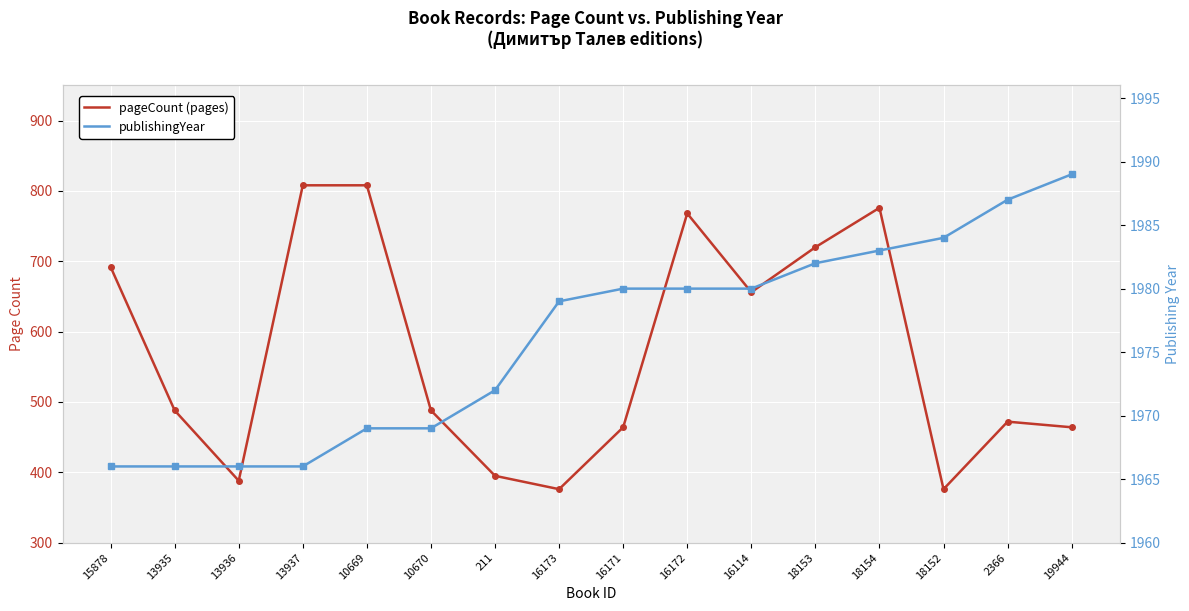

What is the spread (max minus min) of values at 13936?

1578